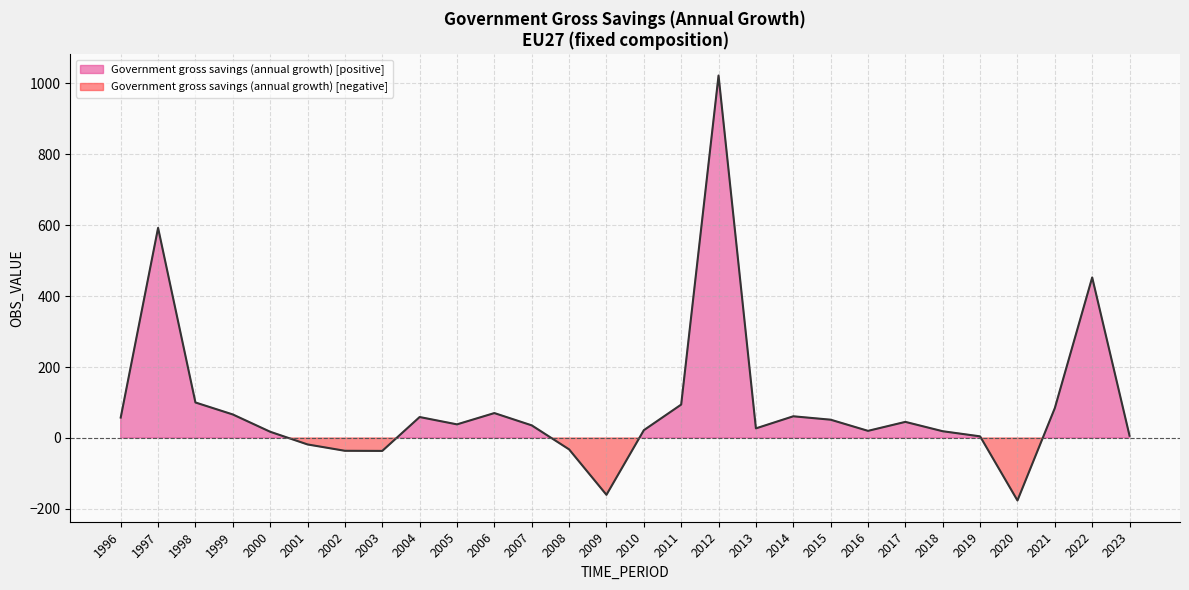

Reading left to right, what are all the values shown in this chart?

57.6	592.6	100.2	66.4	17.6	-18.2	-36.1	-36.4	59.1	38.4	70.3	35.6	-32.1	-160.2	22.0	94.2	1022.3	27.1	61.2	51.6	20.1	45.4	19.1	4.6	-176.2	84.4	452.8	6.4